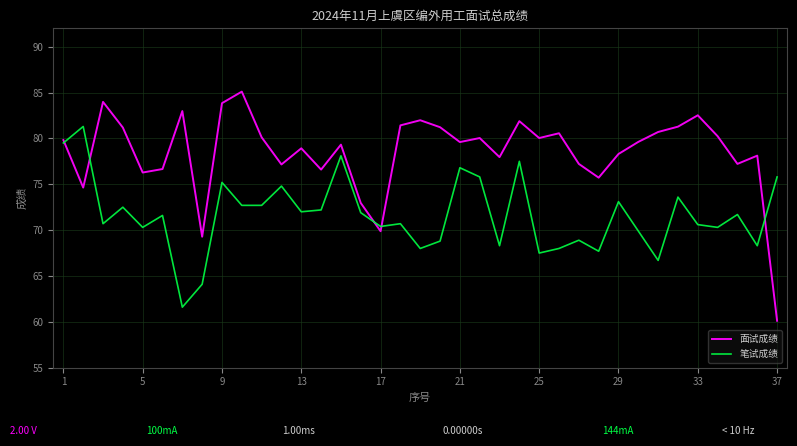

Rank the series by their average value, from lowest to highest.

笔试成绩, 面试成绩